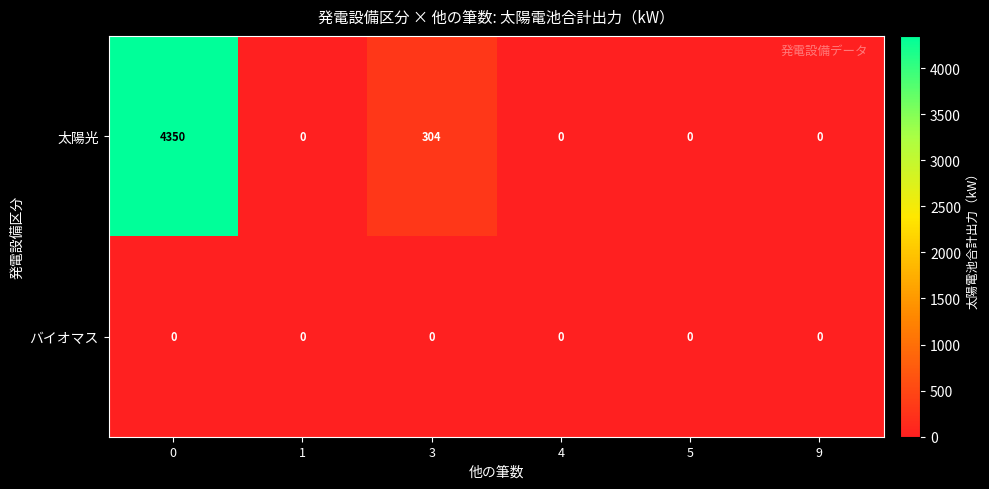

Reading left to right, what are all the values shown in this chart?

太陽光: 4350	0	304	0	0	0
バイオマス: 0	0	0	0	0	0